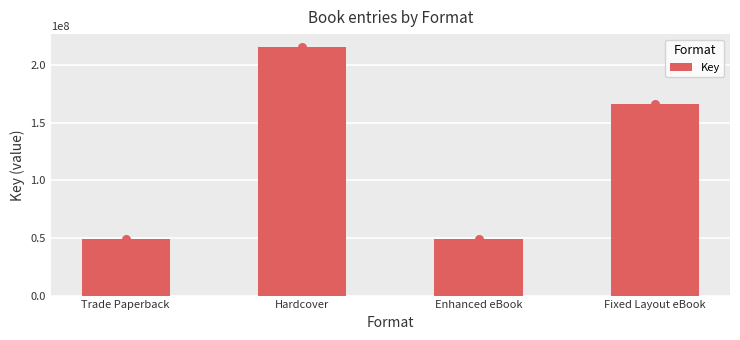

Between Fixed Layout eBook and Enhanced eBook, which is larger?

Fixed Layout eBook